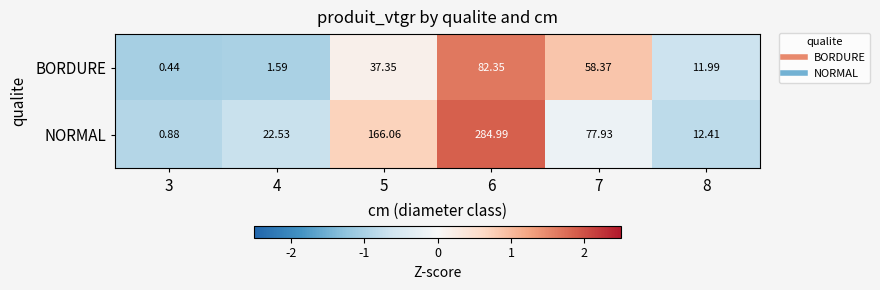

Which series has the largest total across all categories?

NORMAL